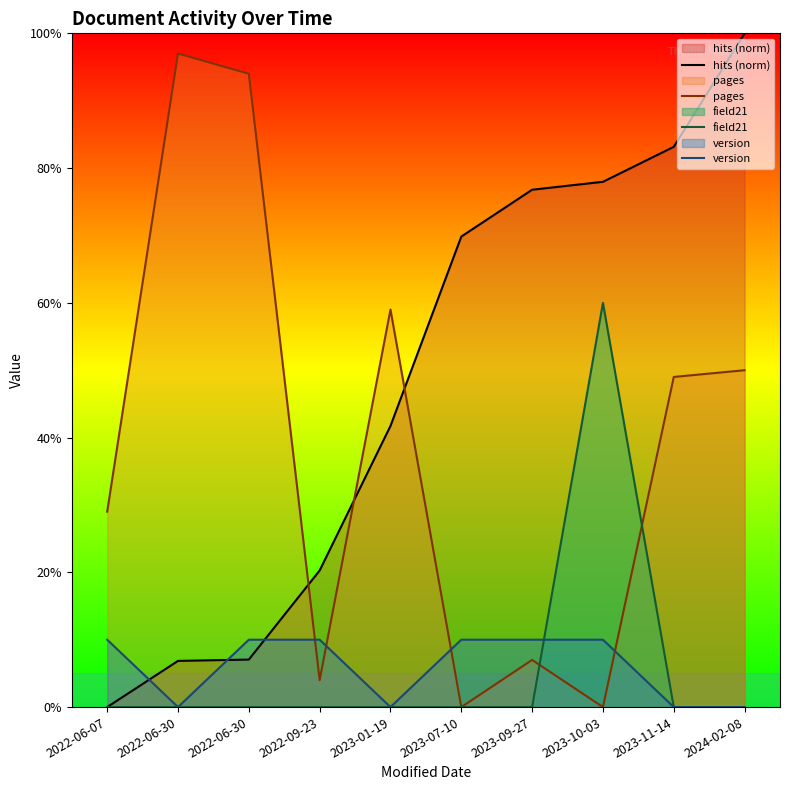

How many data points in hits (norm) are above 69?

5